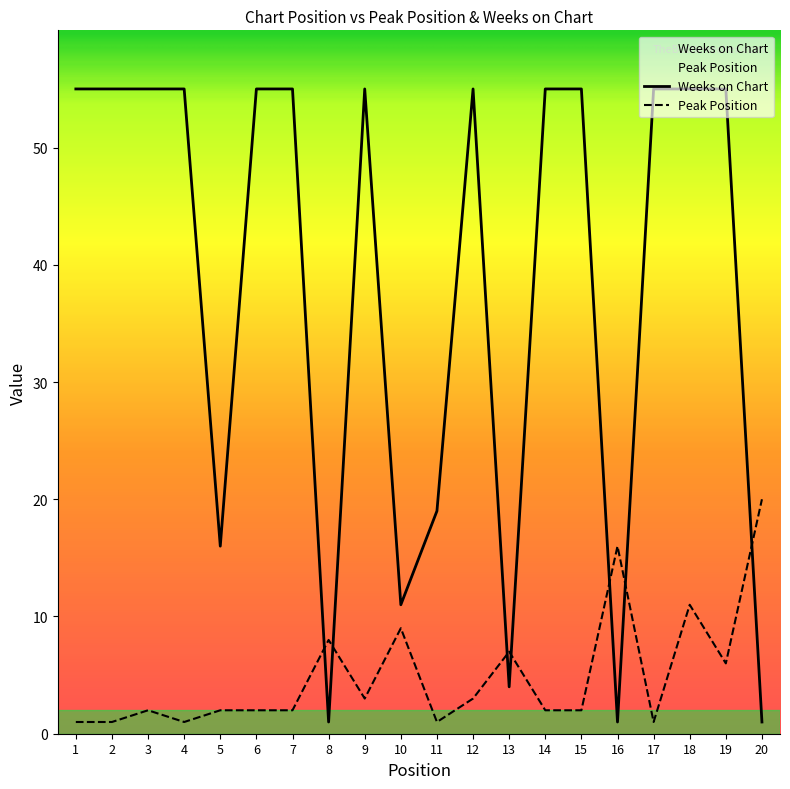

At 2, list the series in order from smallest to largest.

Peak Position, Weeks on Chart